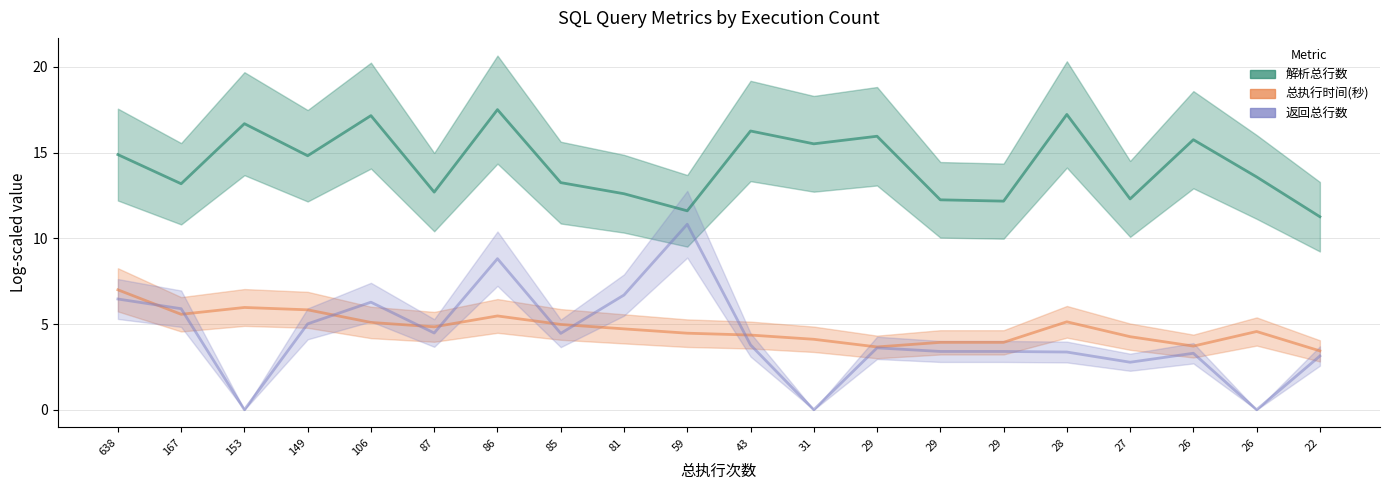

What are all the series names shown in the legend?

解析总行数, 总执行时间(秒), 返回总行数